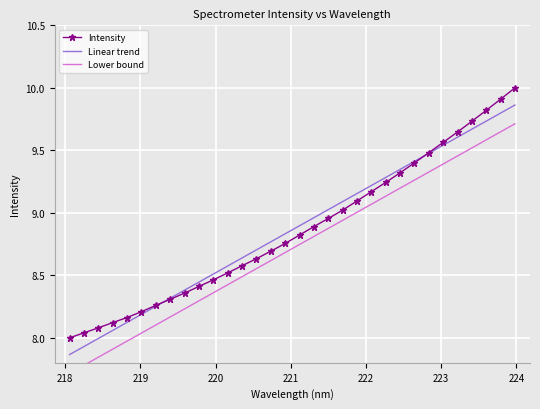

Is the value of Intensity at 15 greater than the value of Lower bound at 11?

Yes